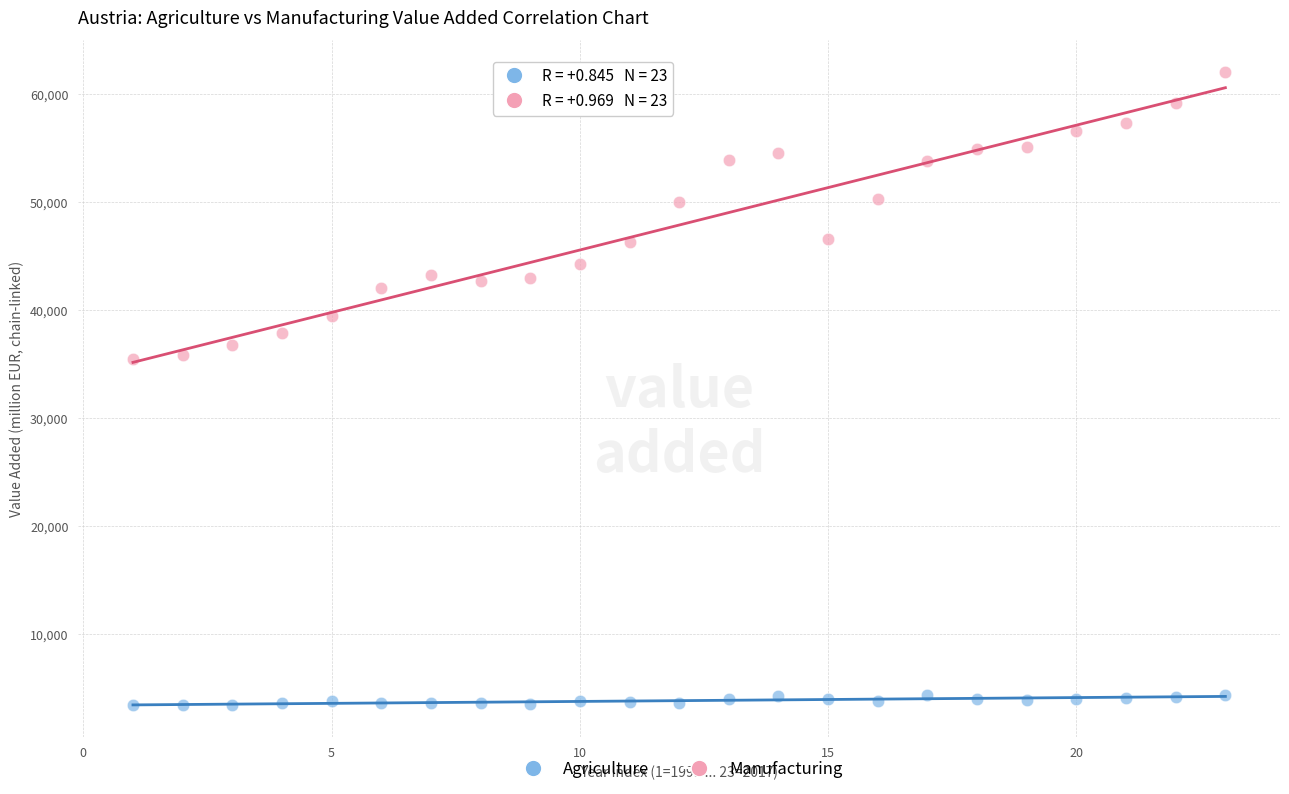

Which series has the widest spread of Y values?

Manufacturing